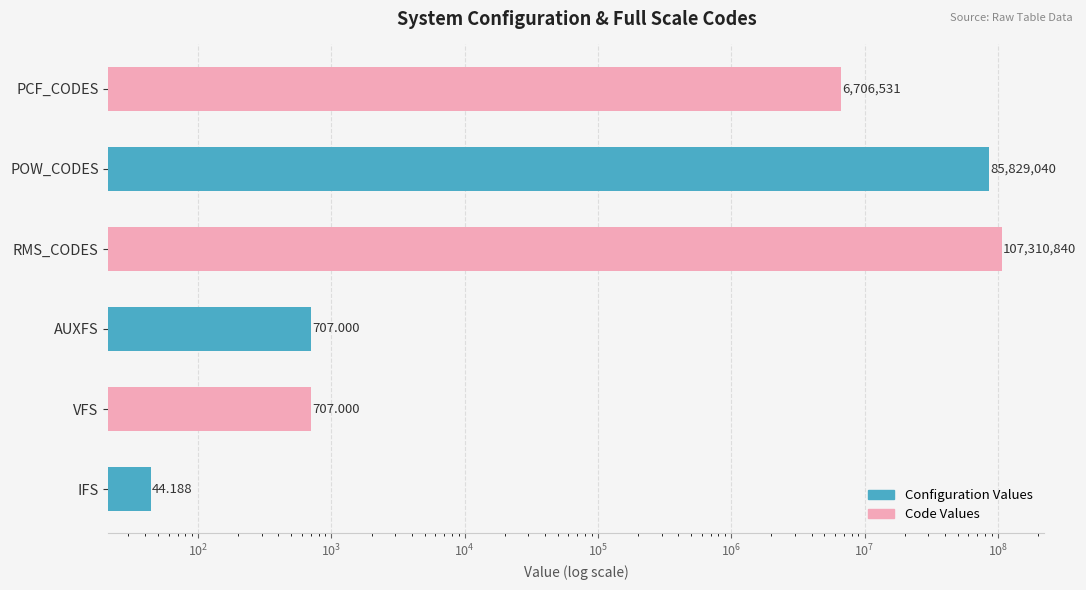

Are the bars grouped side by side (vs. stacked)?

No